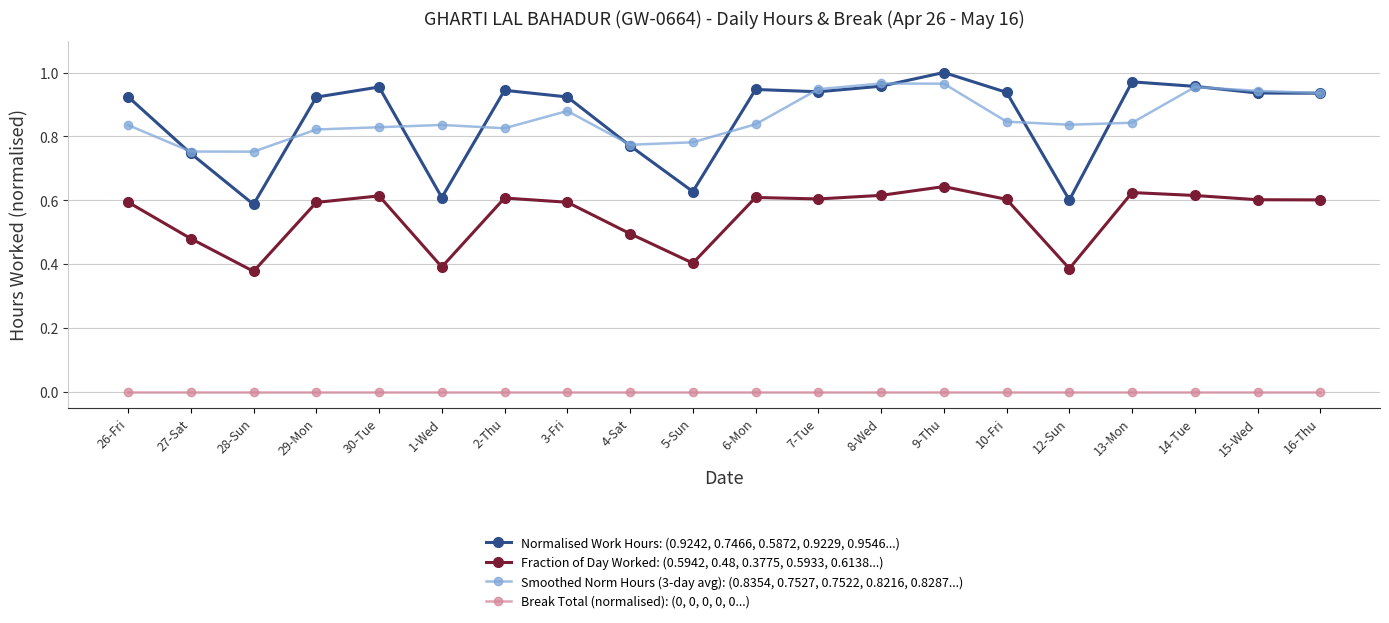

True or false: Normalised Work Hours: (0.9242, 0.7466, 0.5872, 0.9229, 0.9546...) has more than 1 interior local peaks.

True